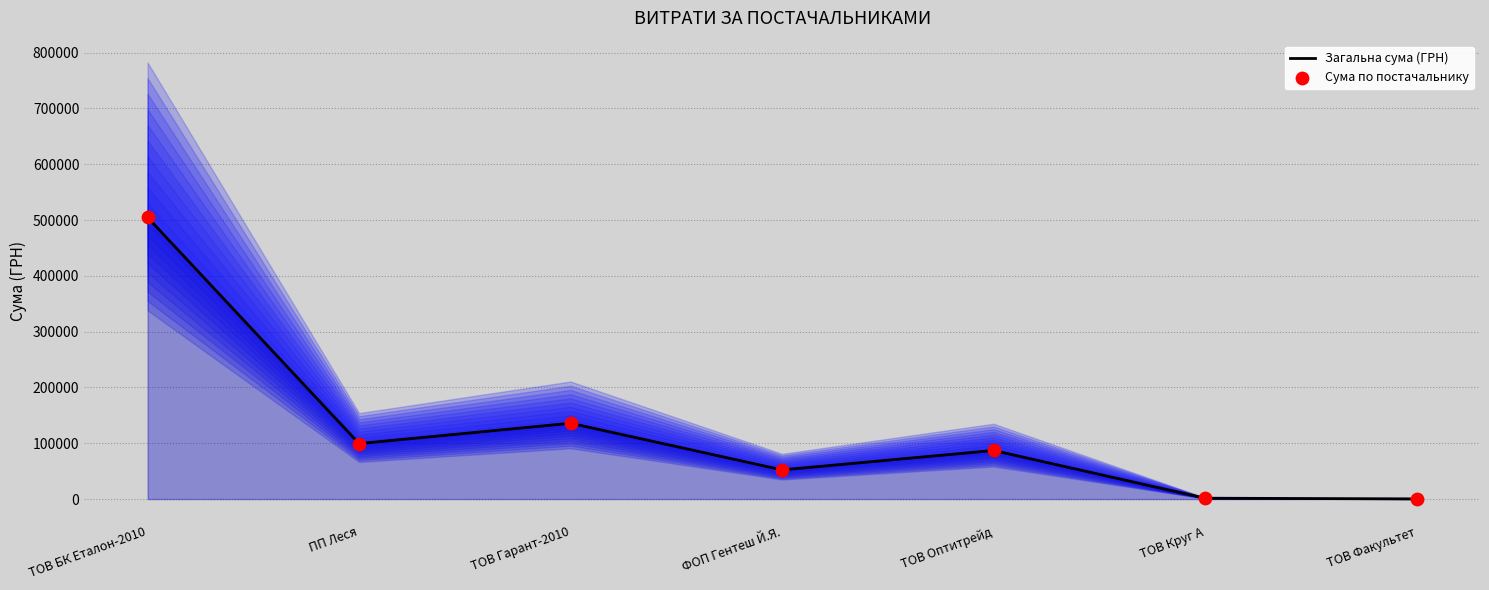

What is the total value across all series at ТОВ Круг А?

3109.7